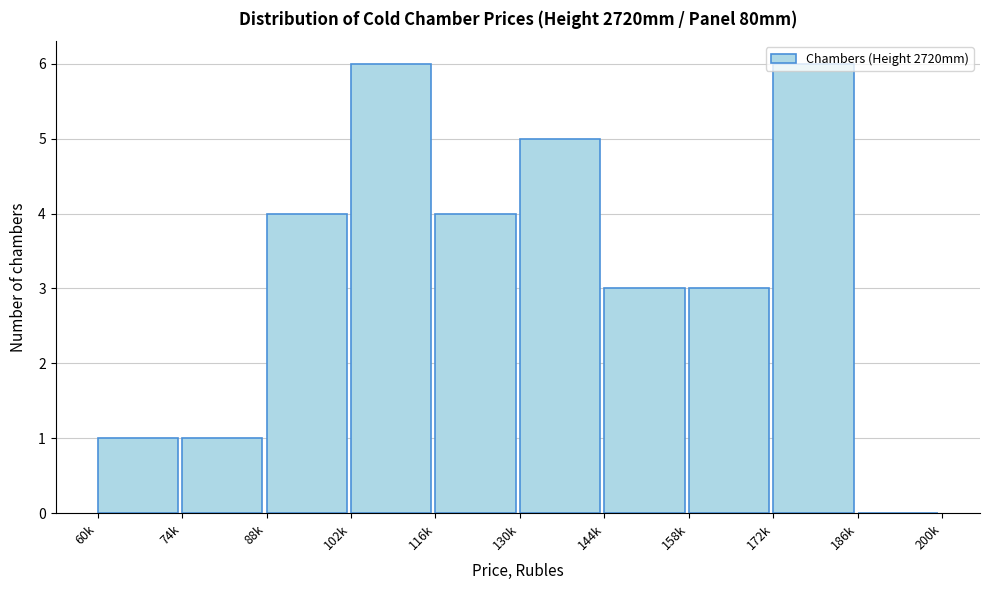

True or false: the data shows 0 at 60k.

False